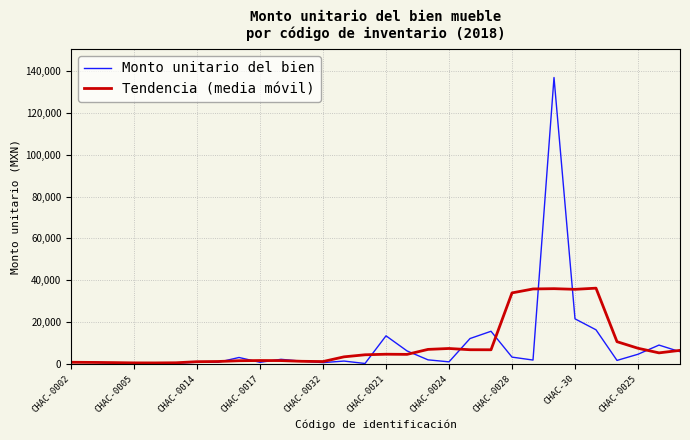

What is the highest value of the Monto unitario del bien series?

136969.0